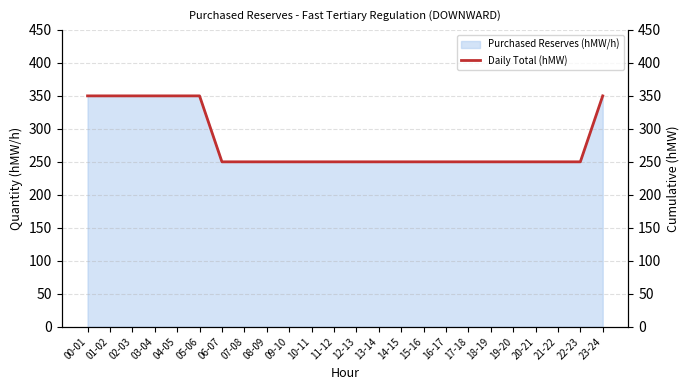

What is the value of the 16th point from the left?

250